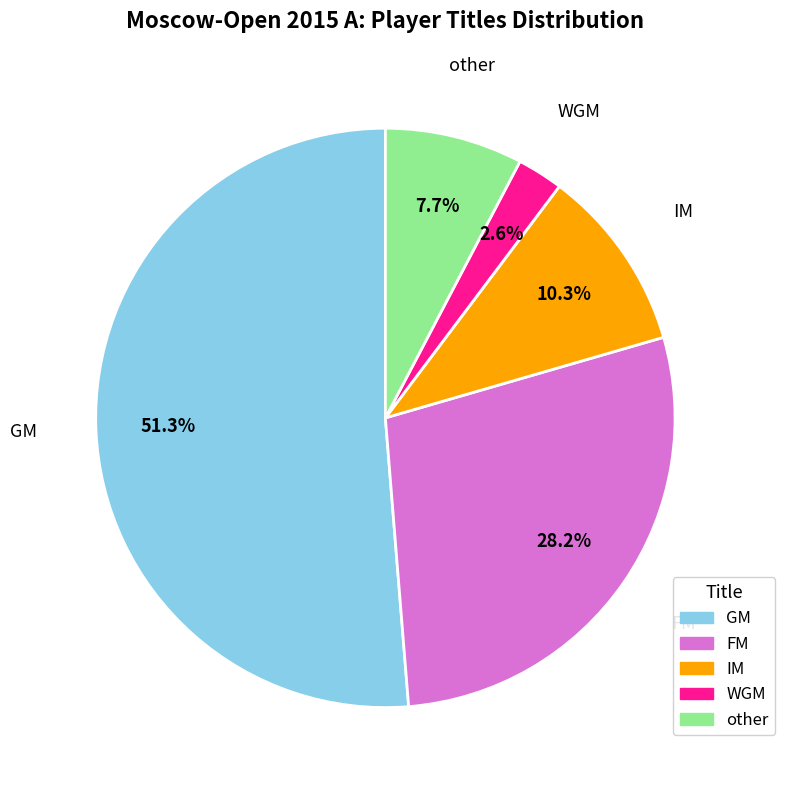

Which slice is the smallest?

WGM